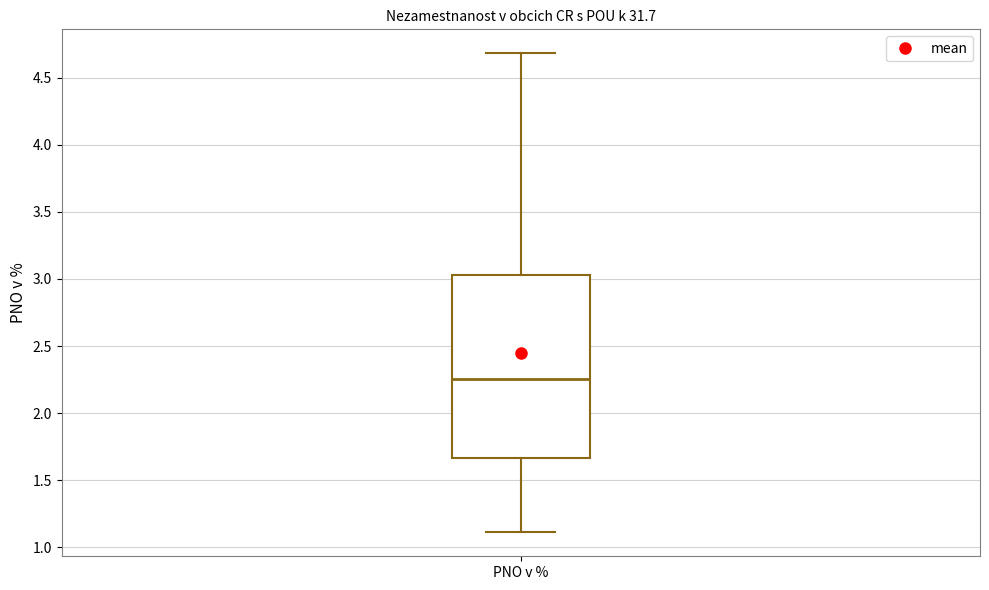

Transcribe this box plot: give where the median line is, the range the box spans, and where the two whiskers end, as read against the y-axis. The values are not printed on the chart, so give them approximately, as read against the axis.

median 2.25, box 1.65 to 3.05, whiskers 1.10 to 4.70